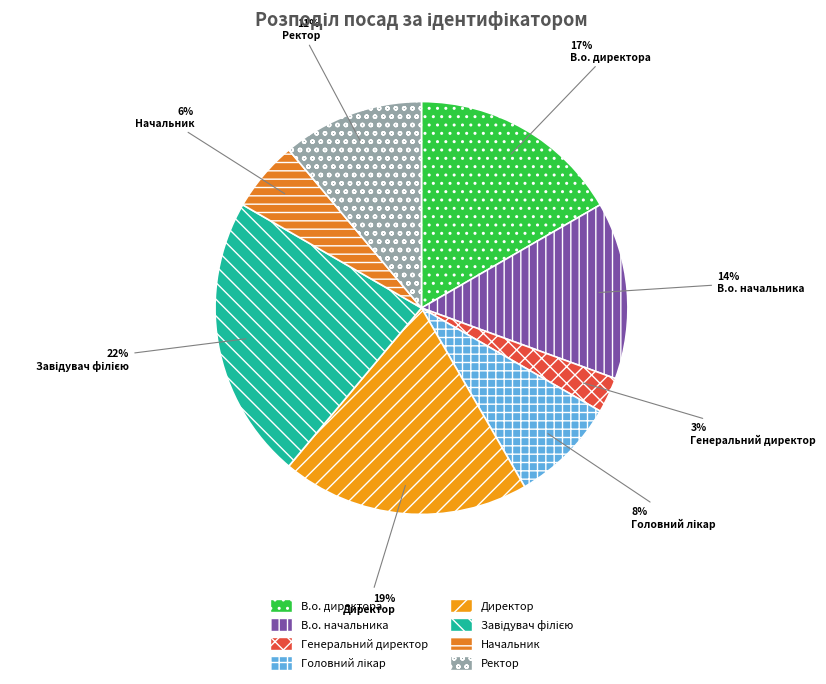

True or false: Завідувач філією accounts for 29% of the total.

False